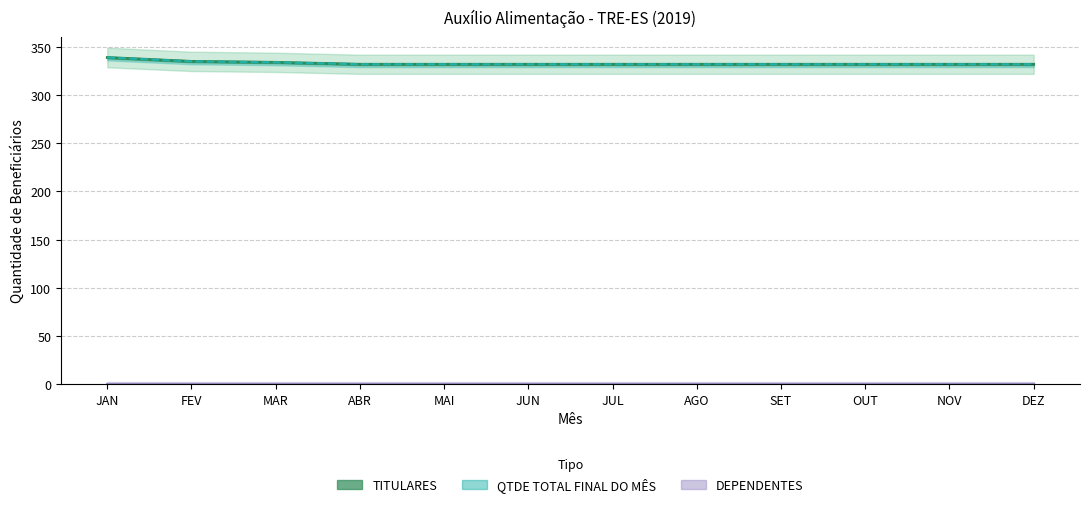

Does the chart display data point markers on the line(s)?

No